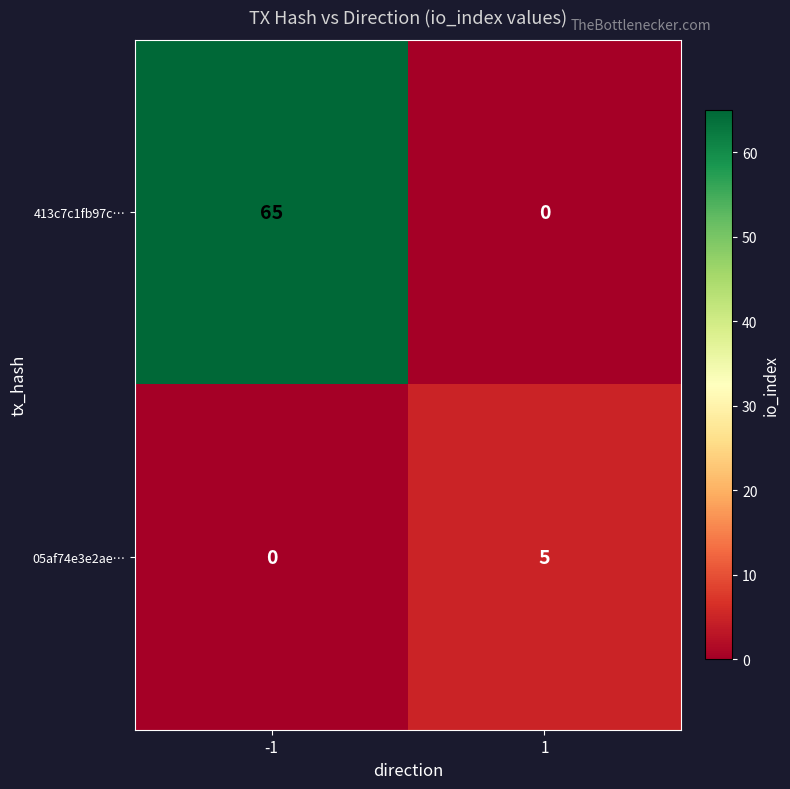

Which series changed the most between -1 and 1?

413c7c1fb97c…